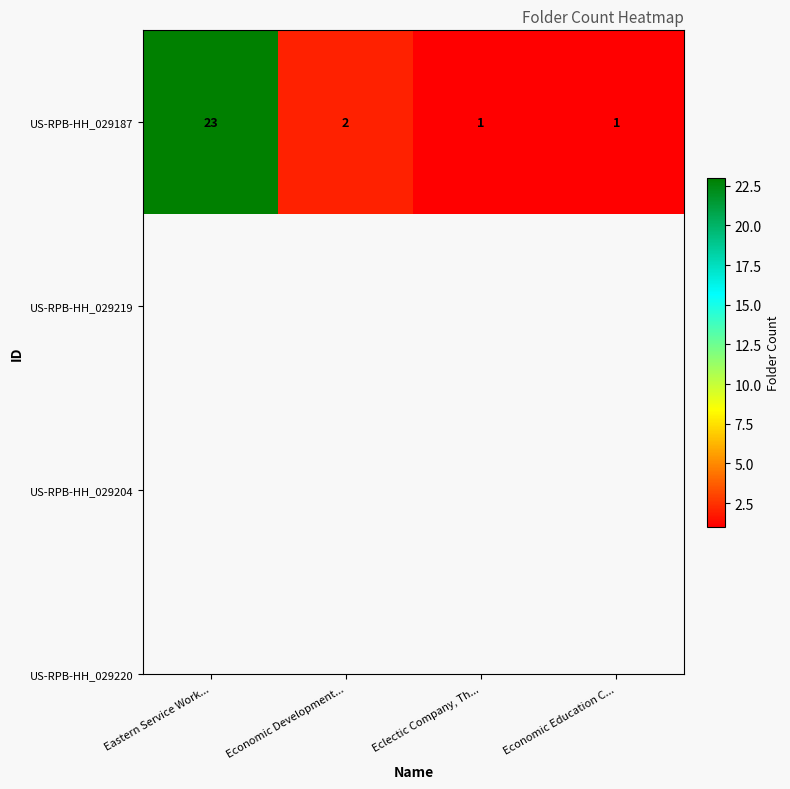

What is the greatest value displayed?

23